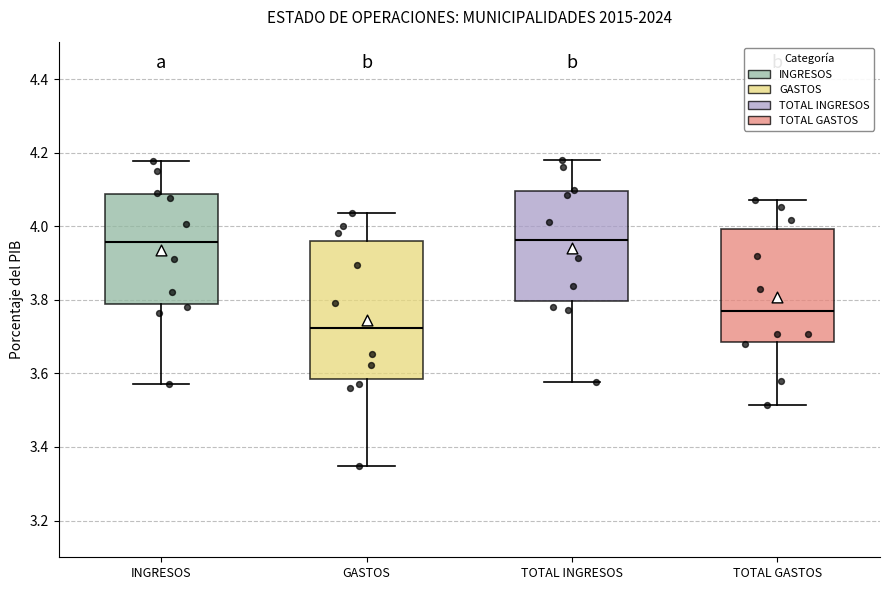

Where is the lower edge of the box for TOTAL INGRESOS on the y-axis? The values are not printed on the chart, so give them approximately, as read against the axis.

3.80